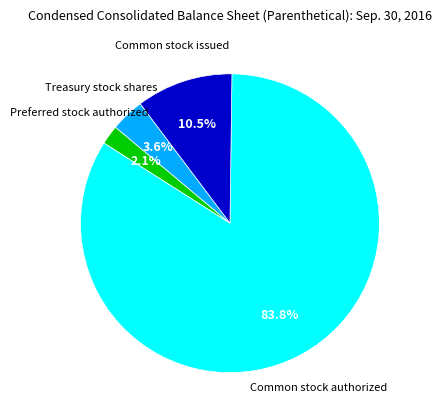

Is there a majority slice in this chart?

Yes